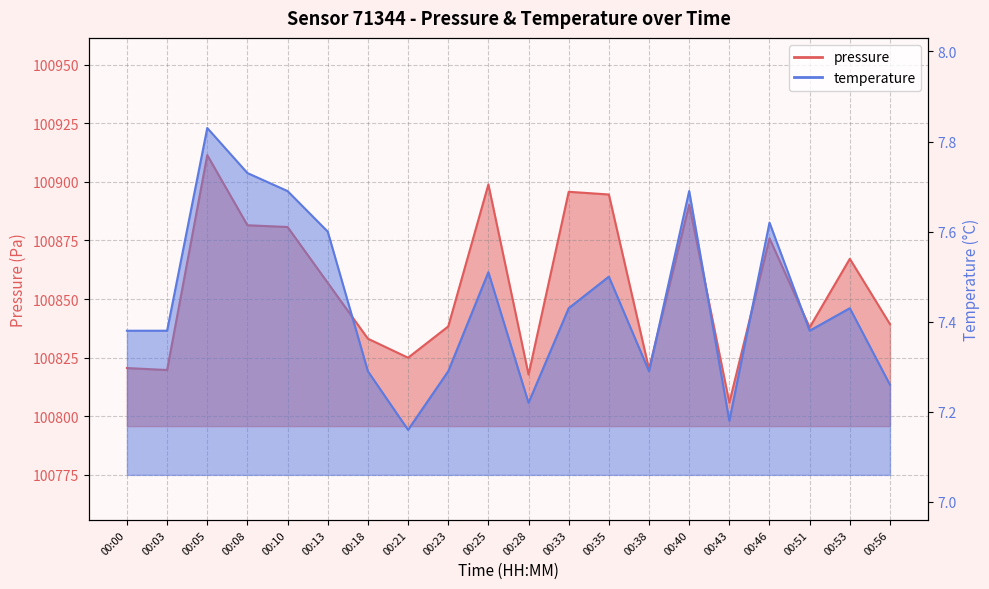

List the series in order of their peak value, lowest first.

temperature, pressure